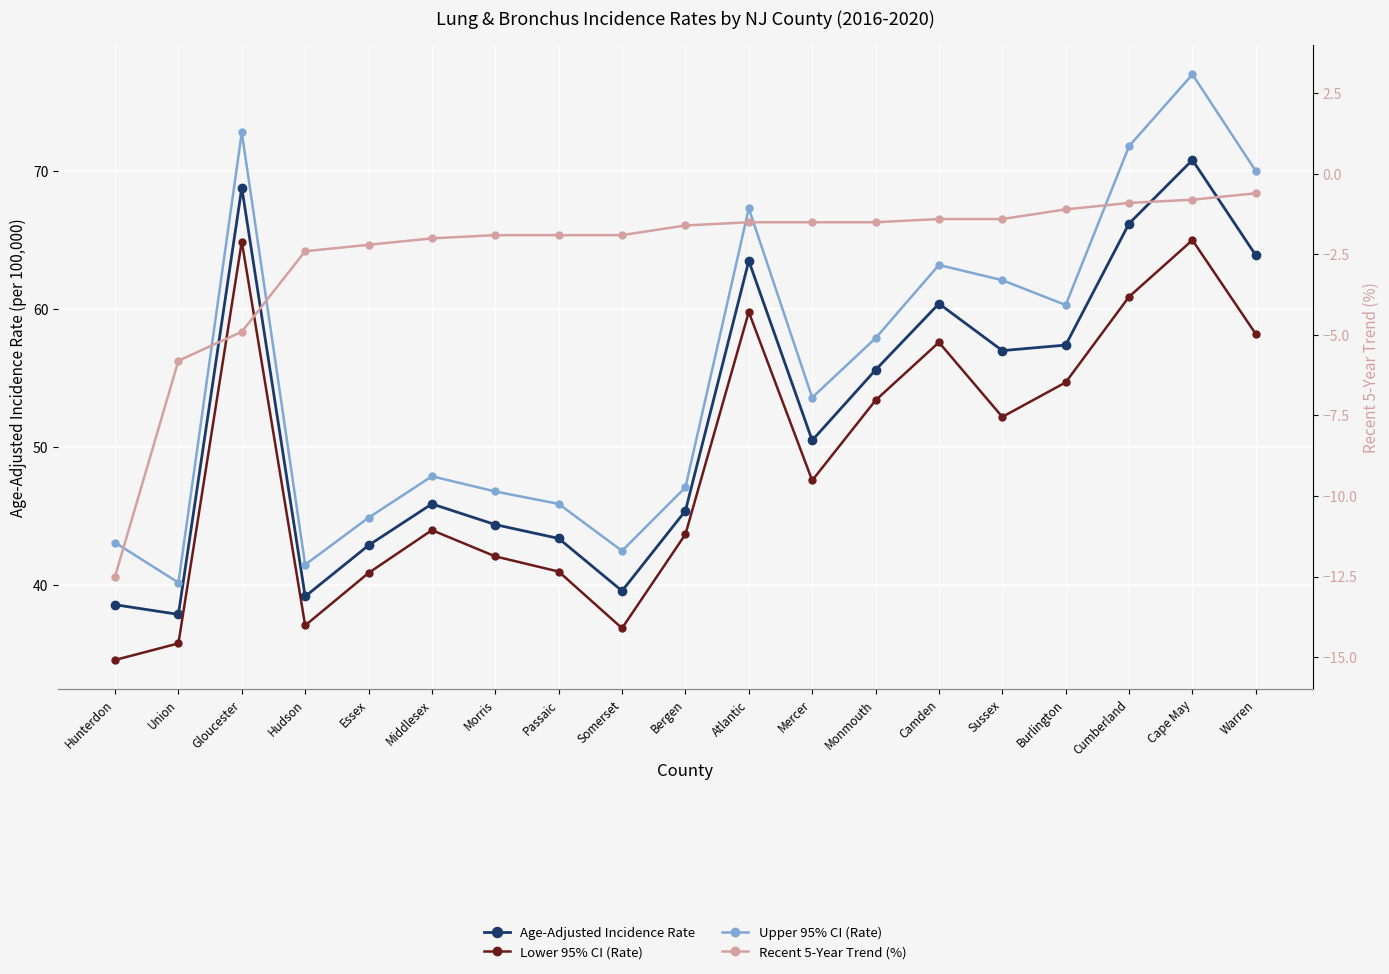

Between Camden and Gloucester, which is larger?

Gloucester